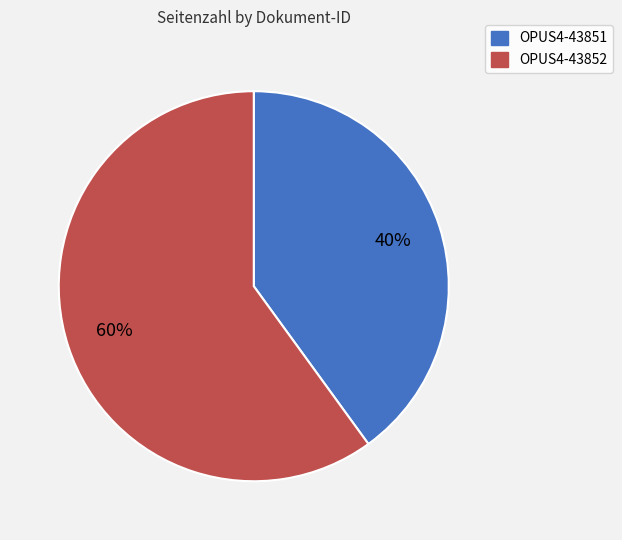

How many segments does this pie chart have?

2